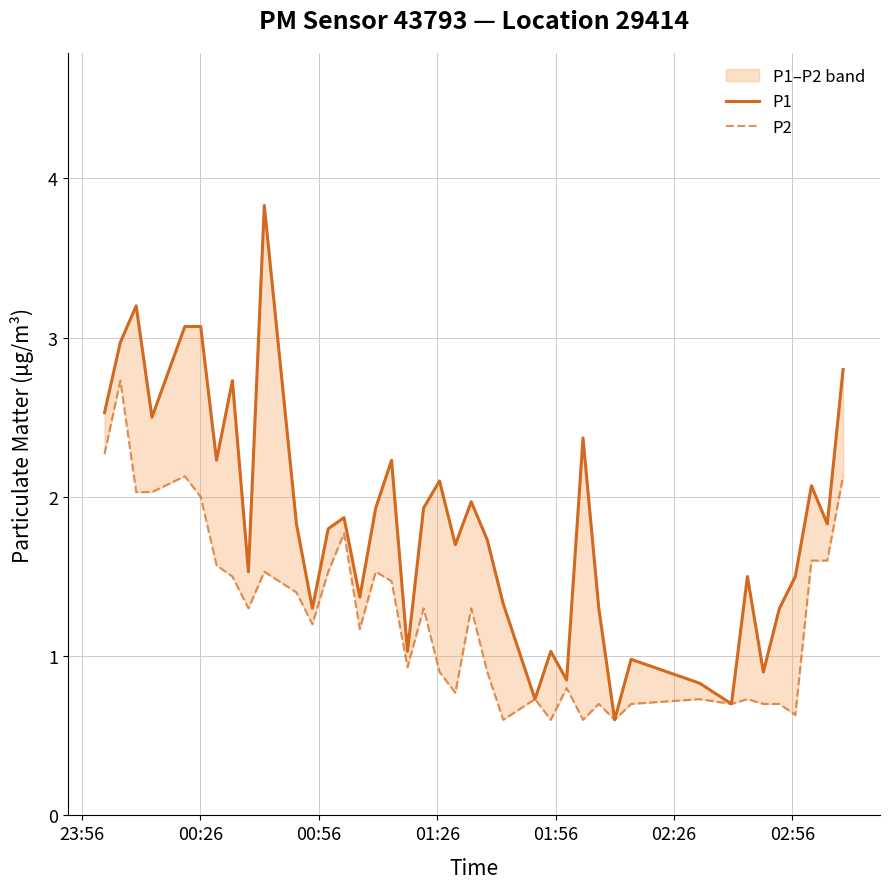

What is the average value of the P2 series?

1.3